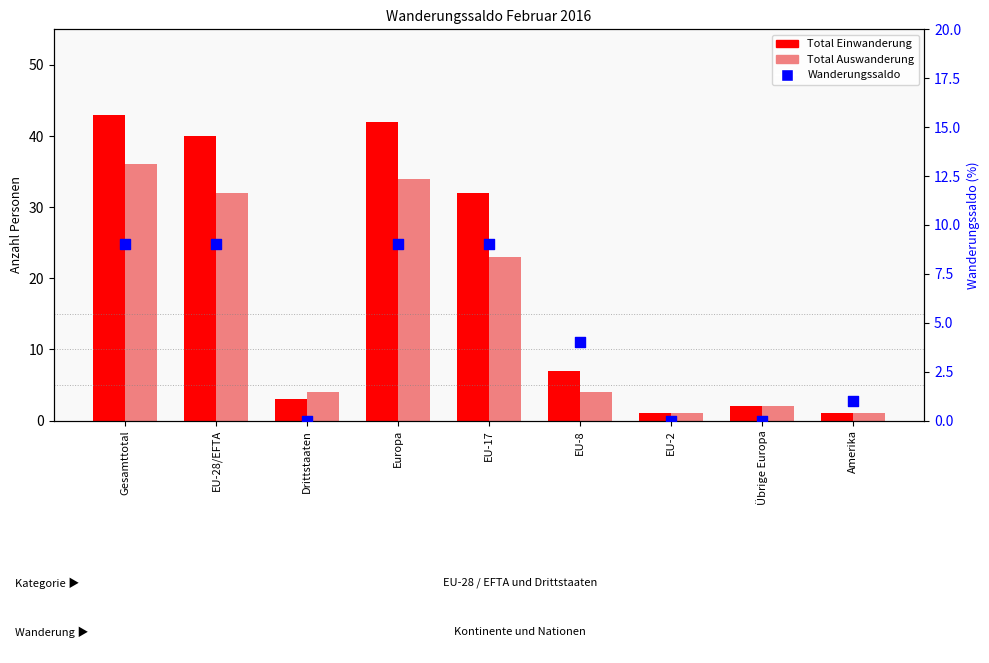

Which series reaches the minimum Y coordinate?

Wanderungssaldo